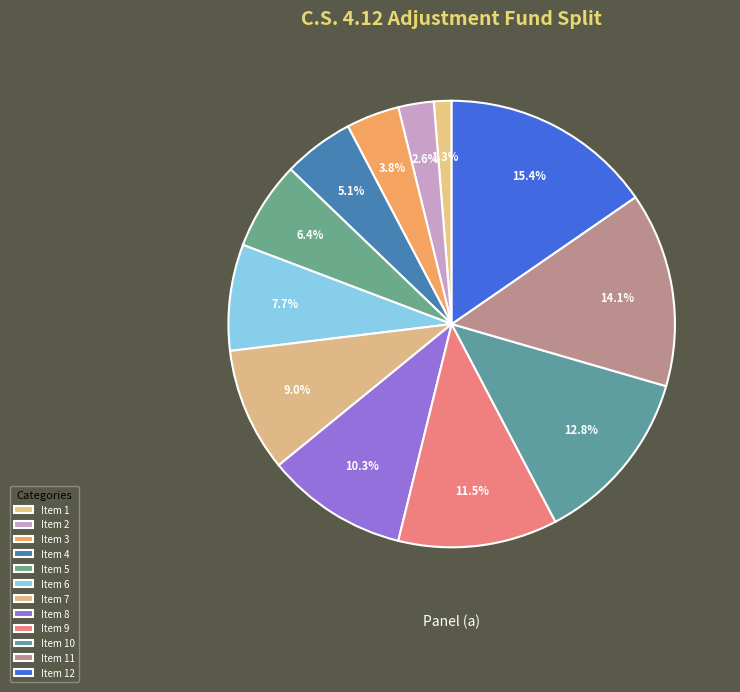

What percentage is NOT represented by Item 8?

89.7%